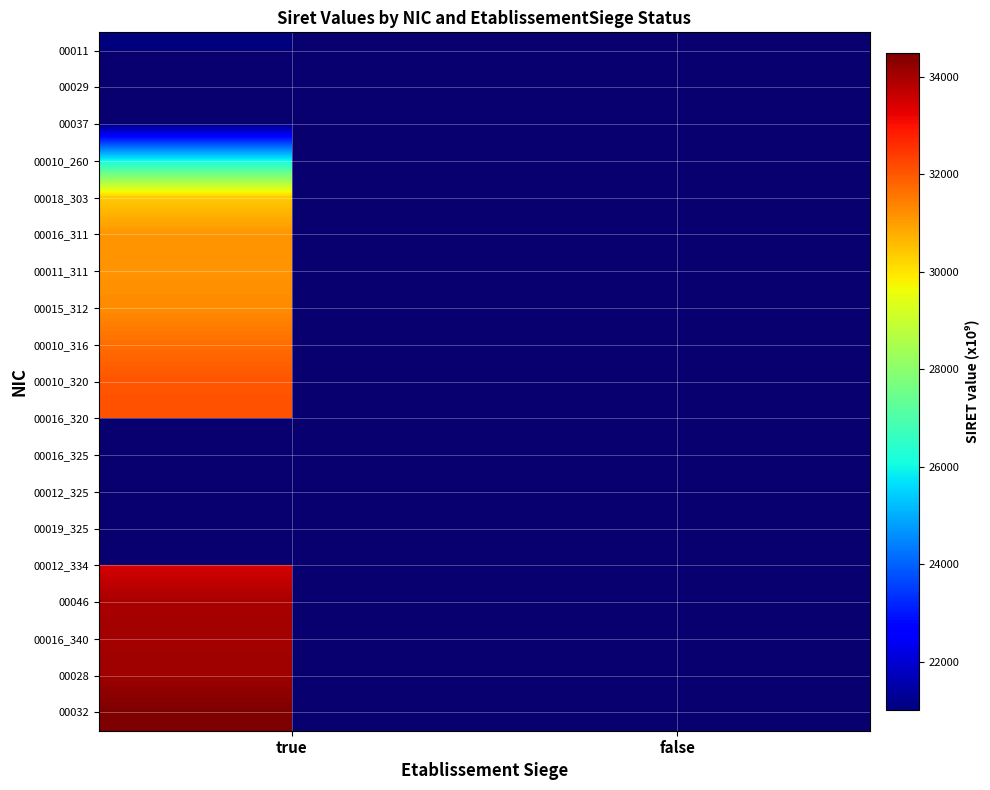

At false, list the series in order from largest to smallest.

00011, 00029, 00037, 00010_260, 00018_303, 00016_311, 00011_311, 00015_312, 00010_316, 00010_320, 00016_320, 00016_325, 00012_325, 00019_325, 00012_334, 00046, 00016_340, 00028, 00032